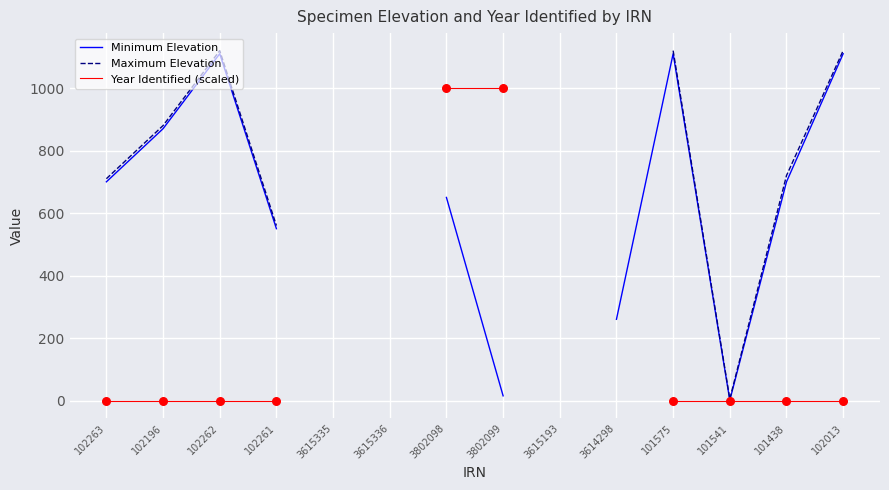

At which category is the sum across all series the highest?

102262